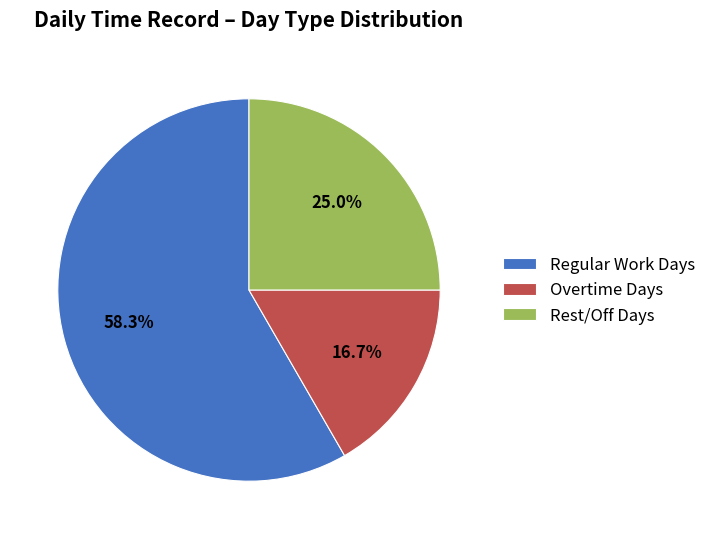

Which has a higher value, Regular Work Days or Overtime Days?

Regular Work Days